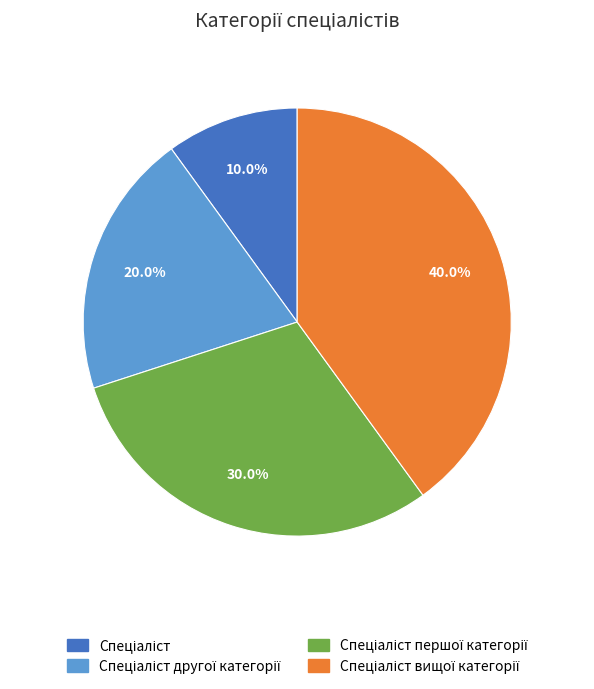

Does any single category account for the majority?

No